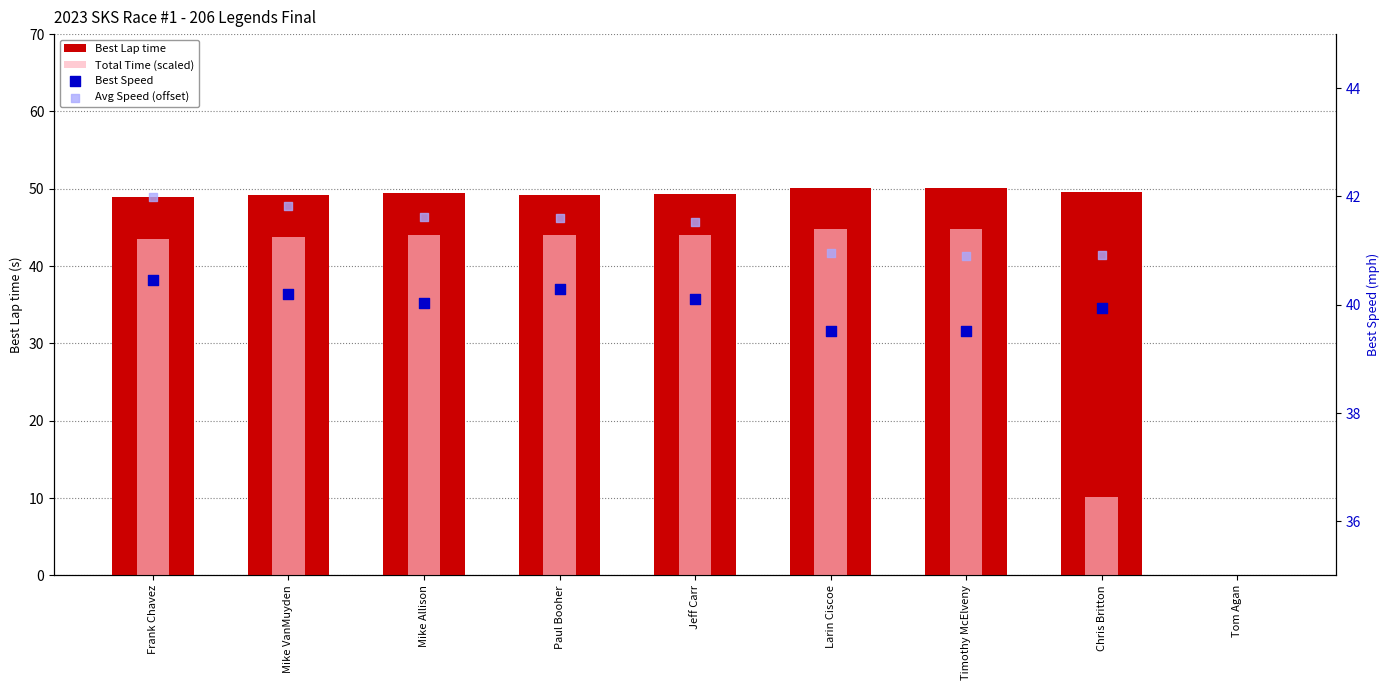

At how many categories does at least one series exceed 8?

8